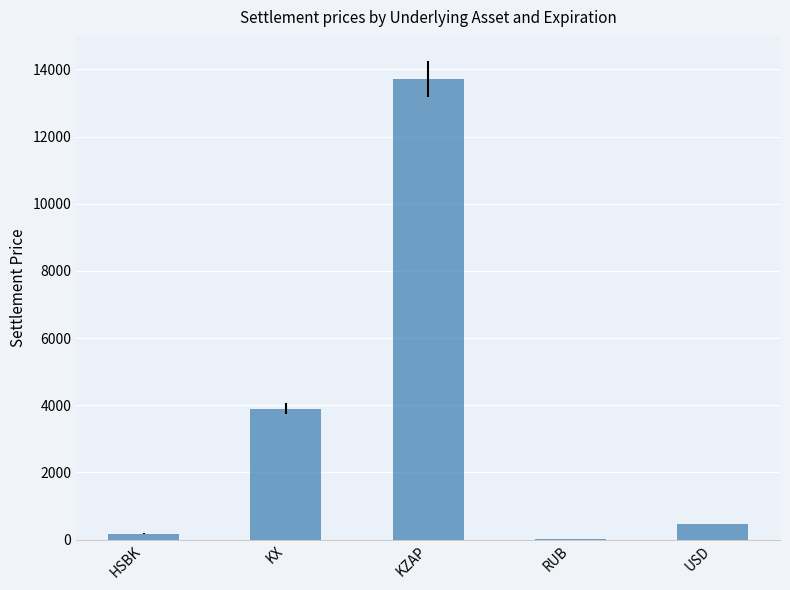

Where is the data nearest to the value 6860?

KX